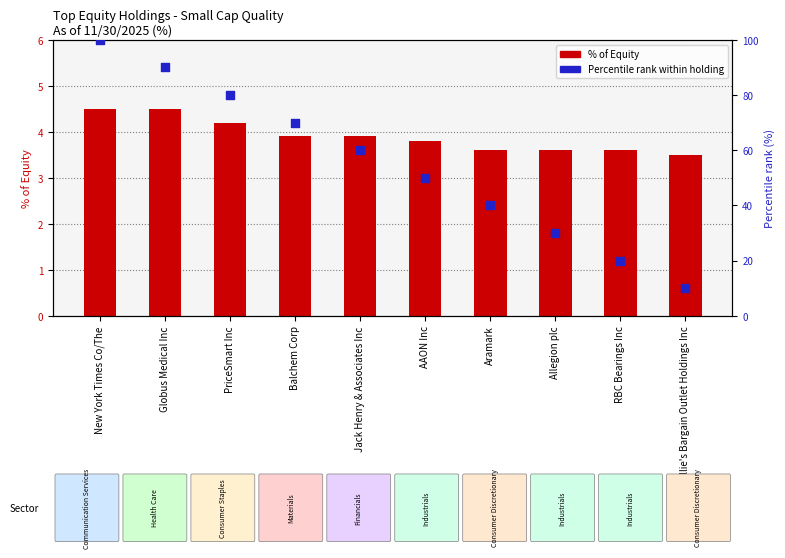

Is the value of % of Equity at PriceSmart Inc greater than the value of Percentile rank within holding at Jack Henry & Associates Inc?

No